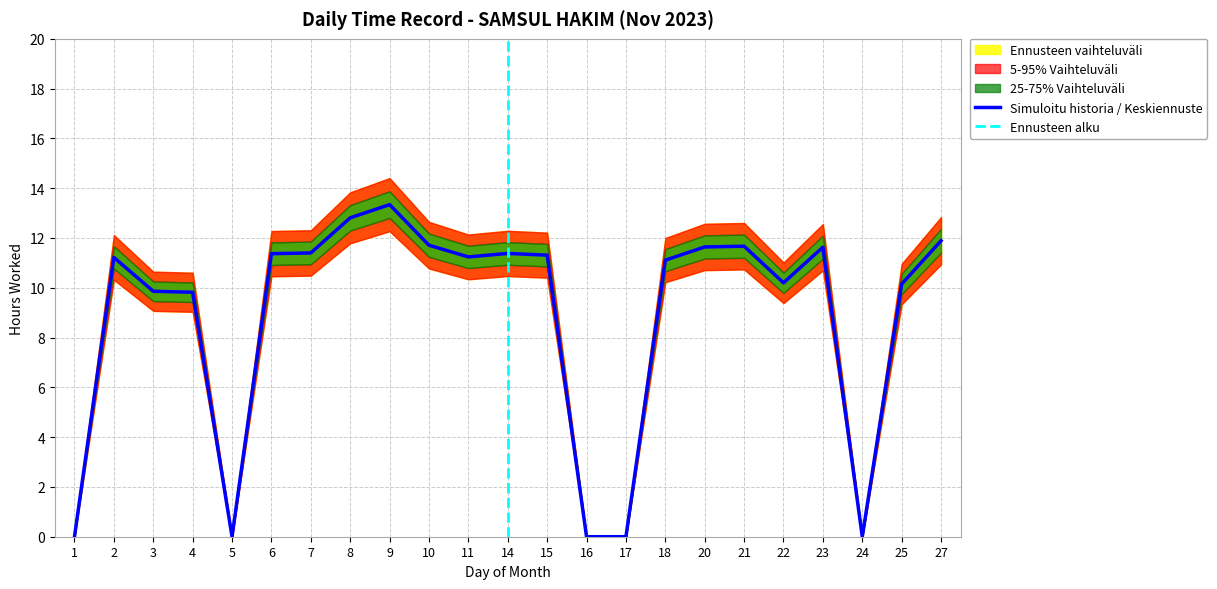

Where is the first local minimum?

5